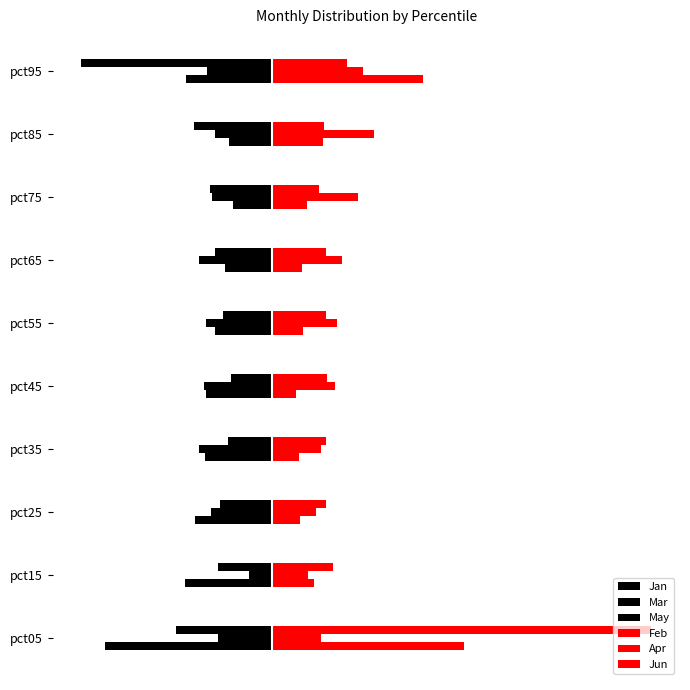

What are all the series names shown in the legend?

Jan, Mar, May, Feb, Apr, Jun